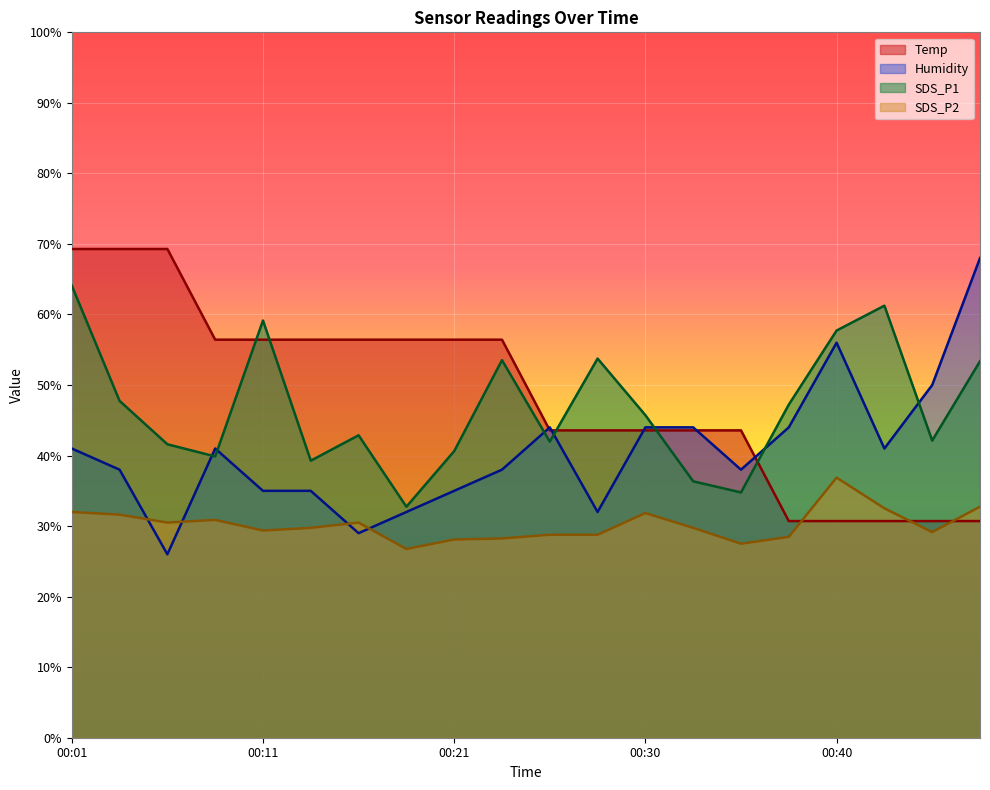

What is the value of the Humidity point at the 20th from the left?

68.0